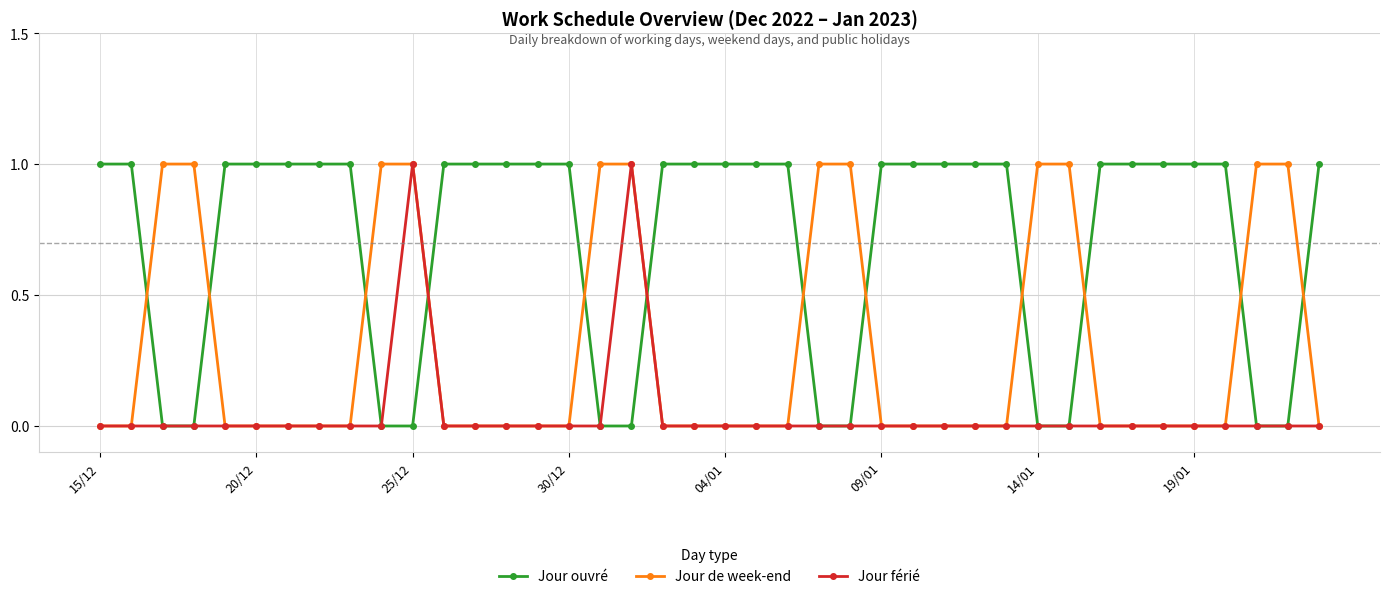

Rank the series by their average value, from lowest to highest.

Jour férié, Jour de week-end, Jour ouvré